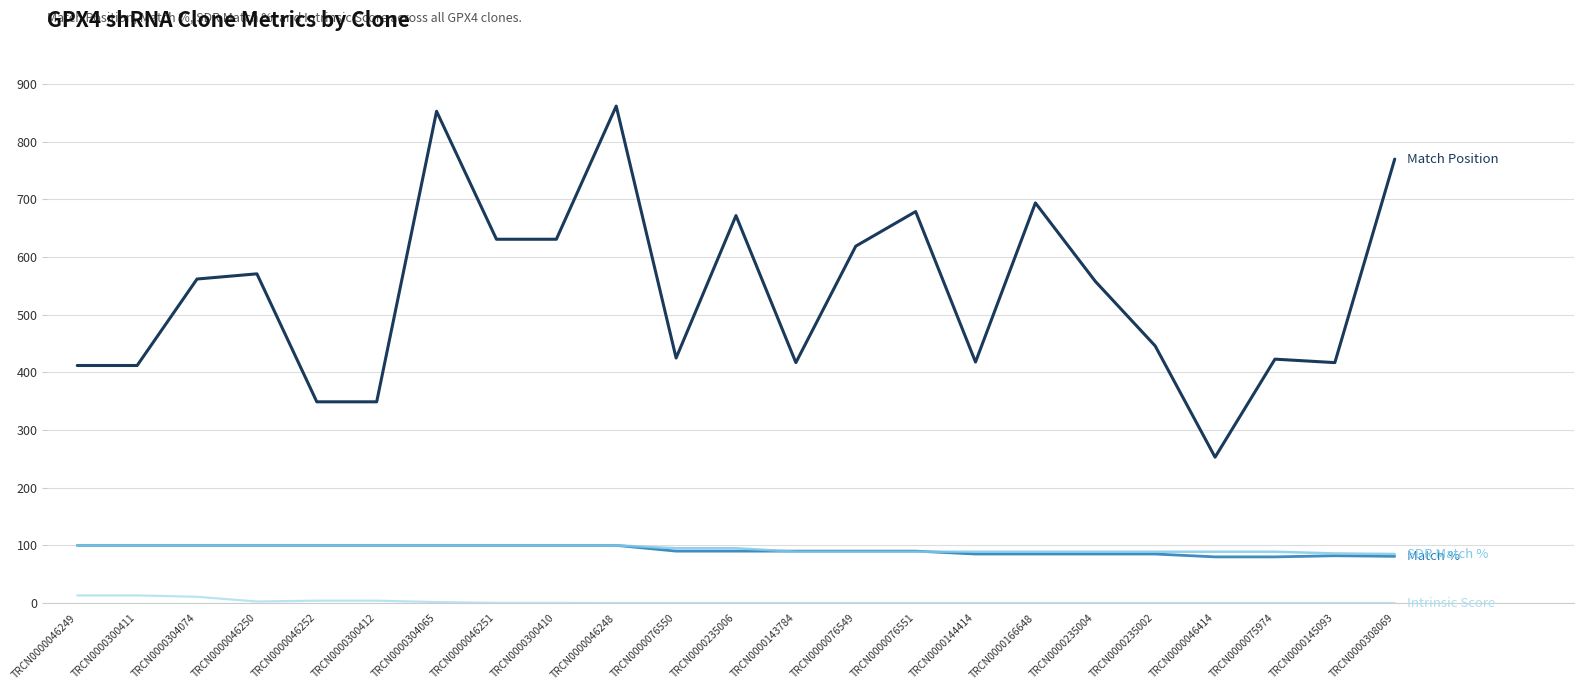

What is the total value across all series at TRCN0000304065?

1054.7